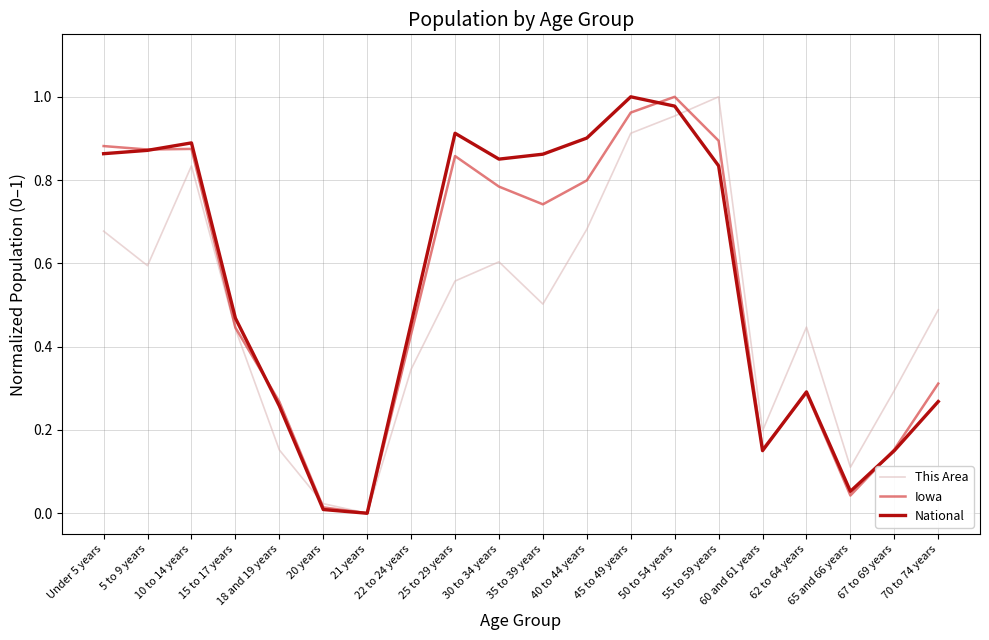

True or false: National has a value of 0.1 at 65 and 66 years.

True